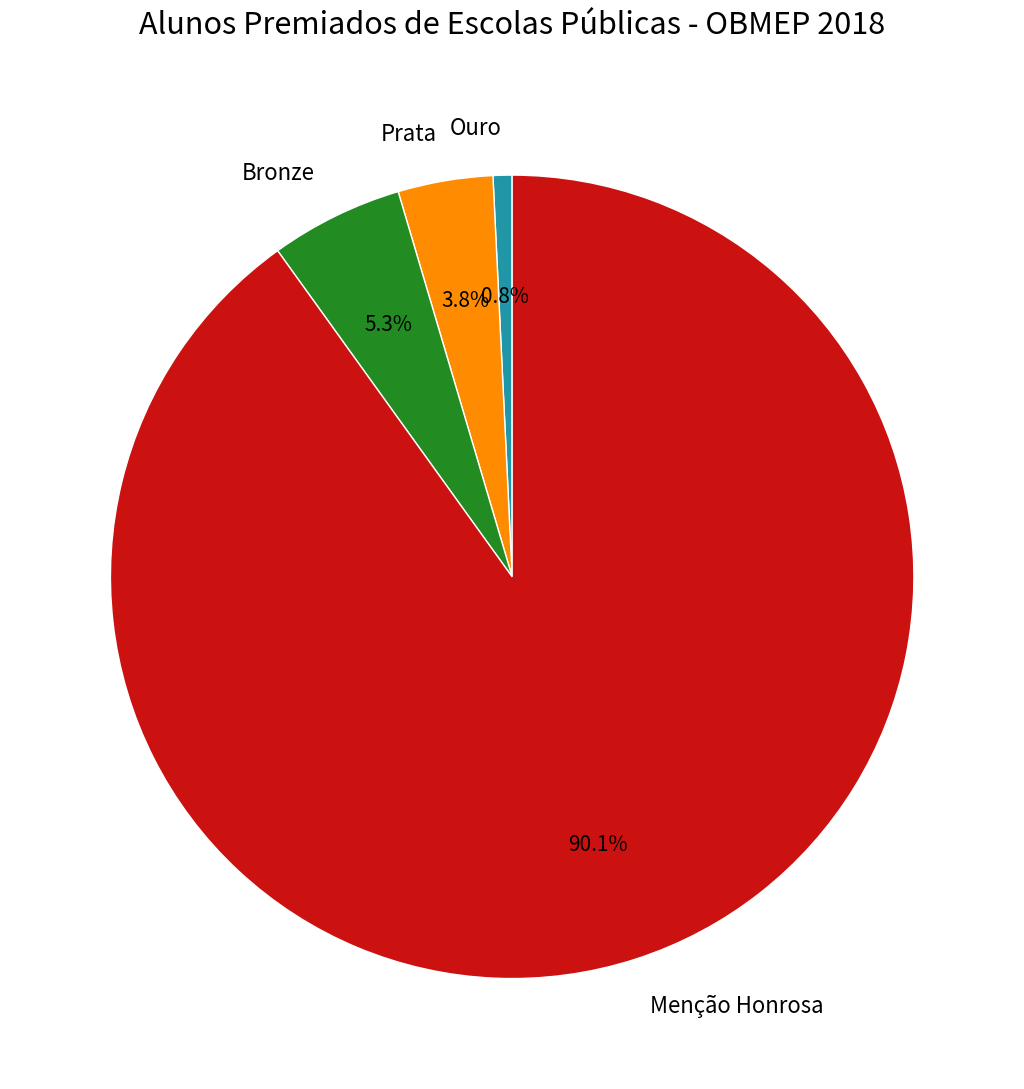

Is the sum of Prata and Ouro greater than half?

No